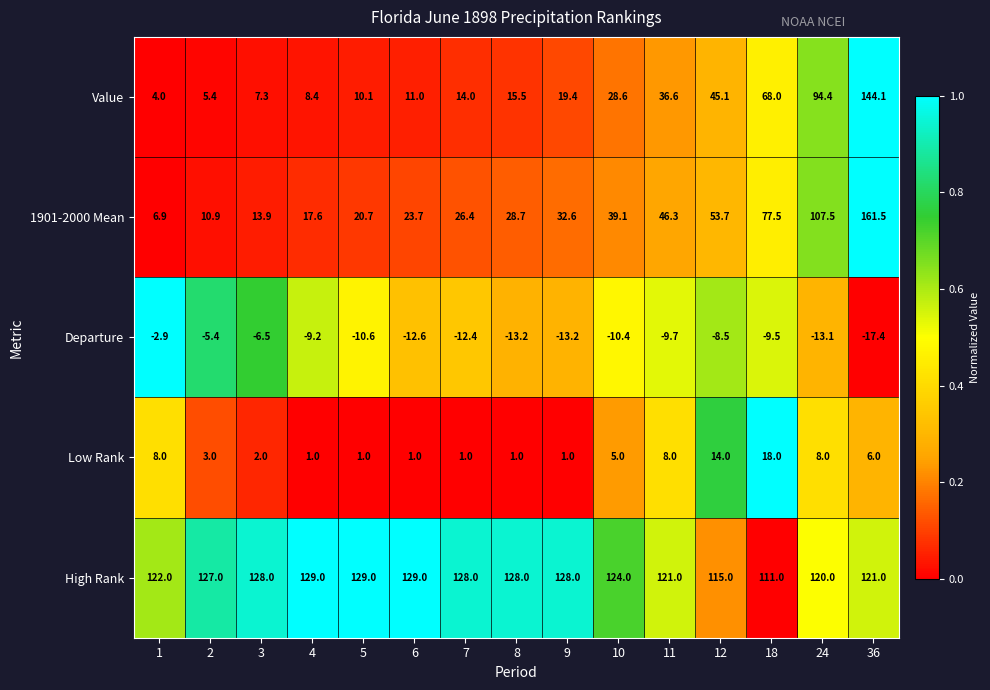

True or false: Value has a value of 48.3 at 10.

False